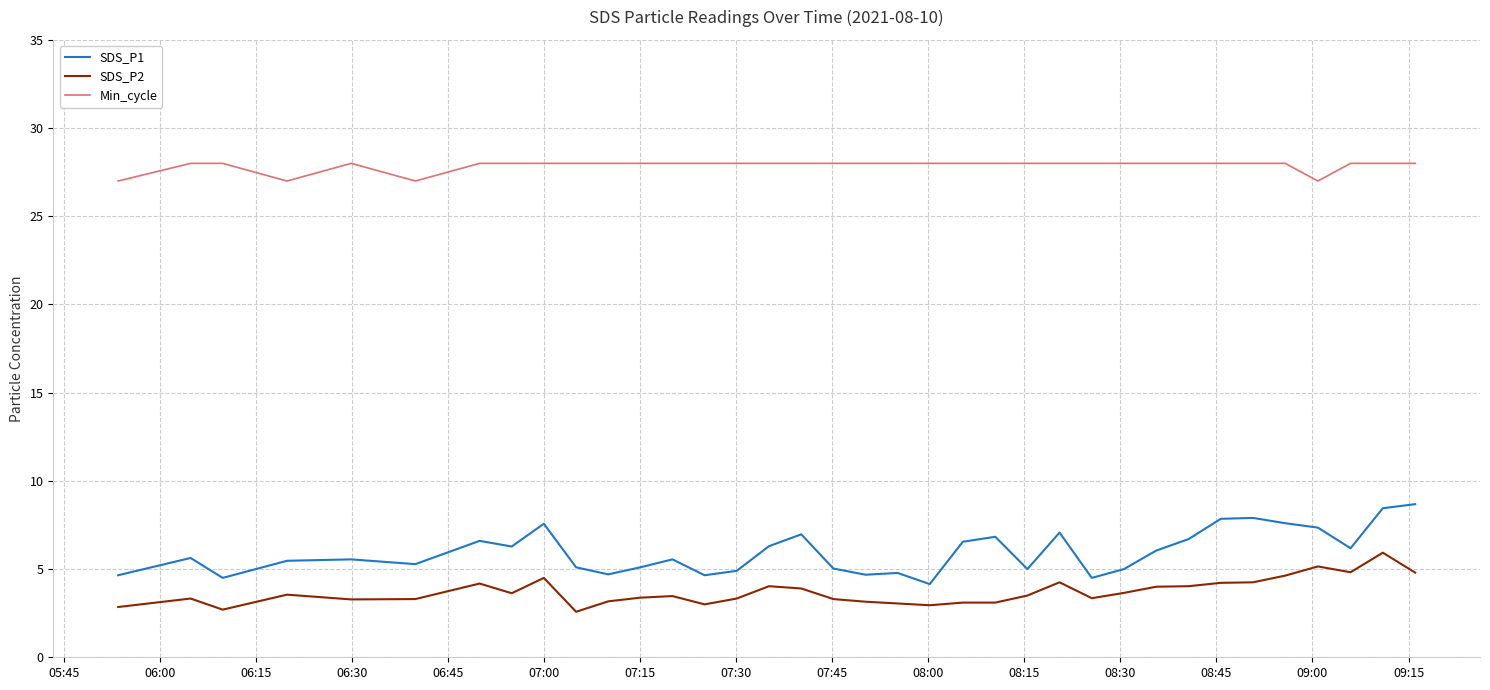

In SDS_P1, how many points are lower than both neighbors (excluding endpoints)?

10